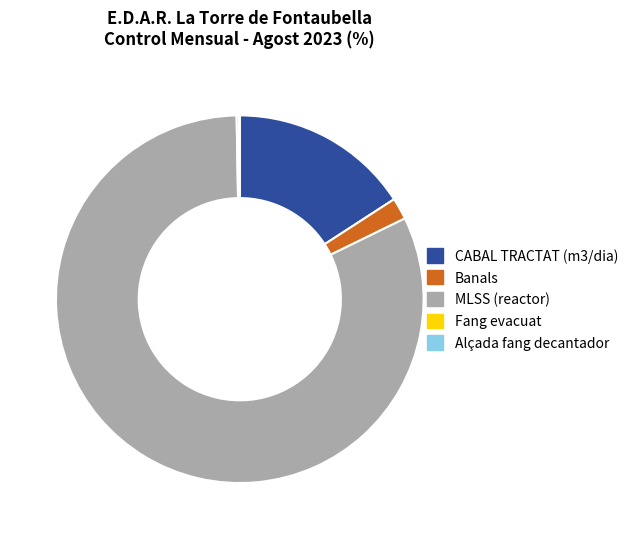

Does MLSS (reactor) account for over 50% of the chart?

Yes